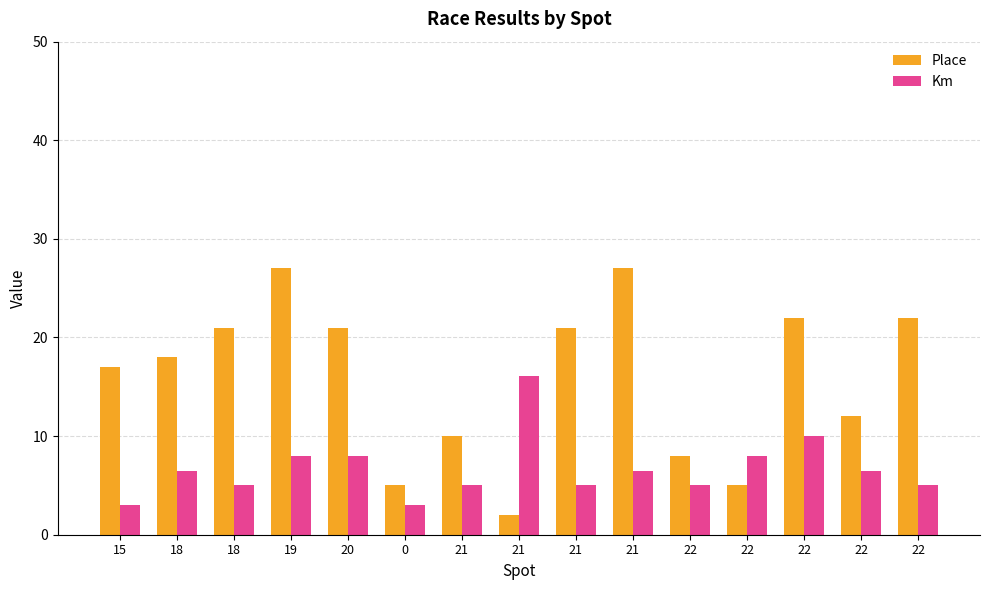

How many data points does each series have?

15